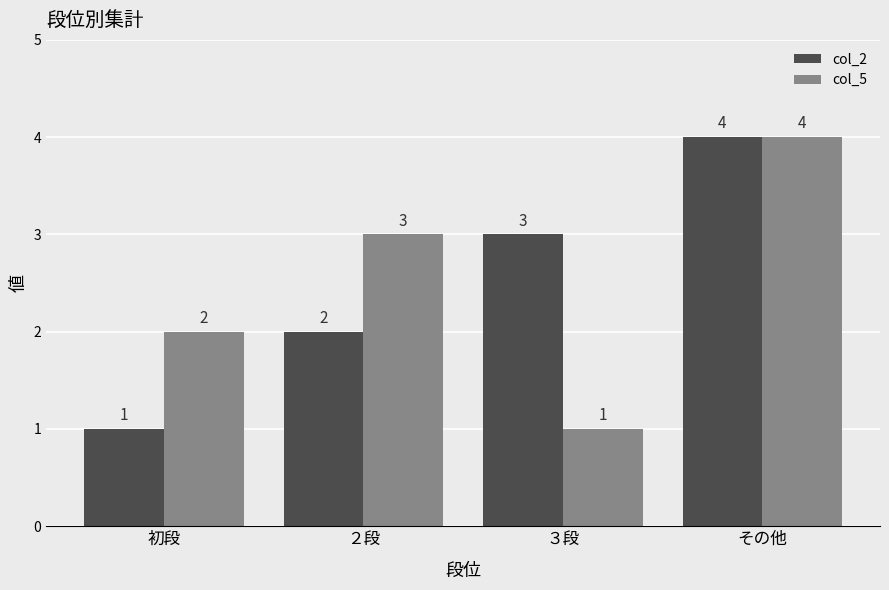

Reading right to left, extract all data points from this chart.

col_2: その他=4	３段=3	２段=2	初段=1
col_5: その他=4	３段=1	２段=3	初段=2